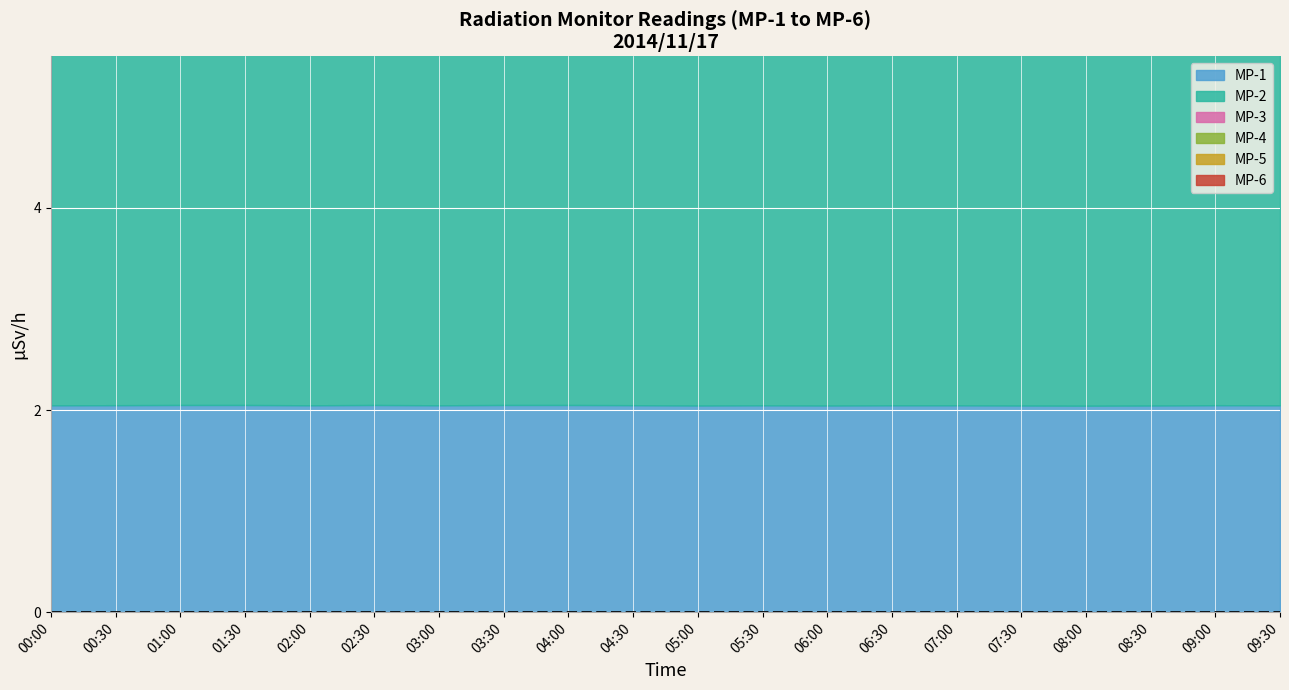

Count the MP-4 values in the range 3 to 4.

20